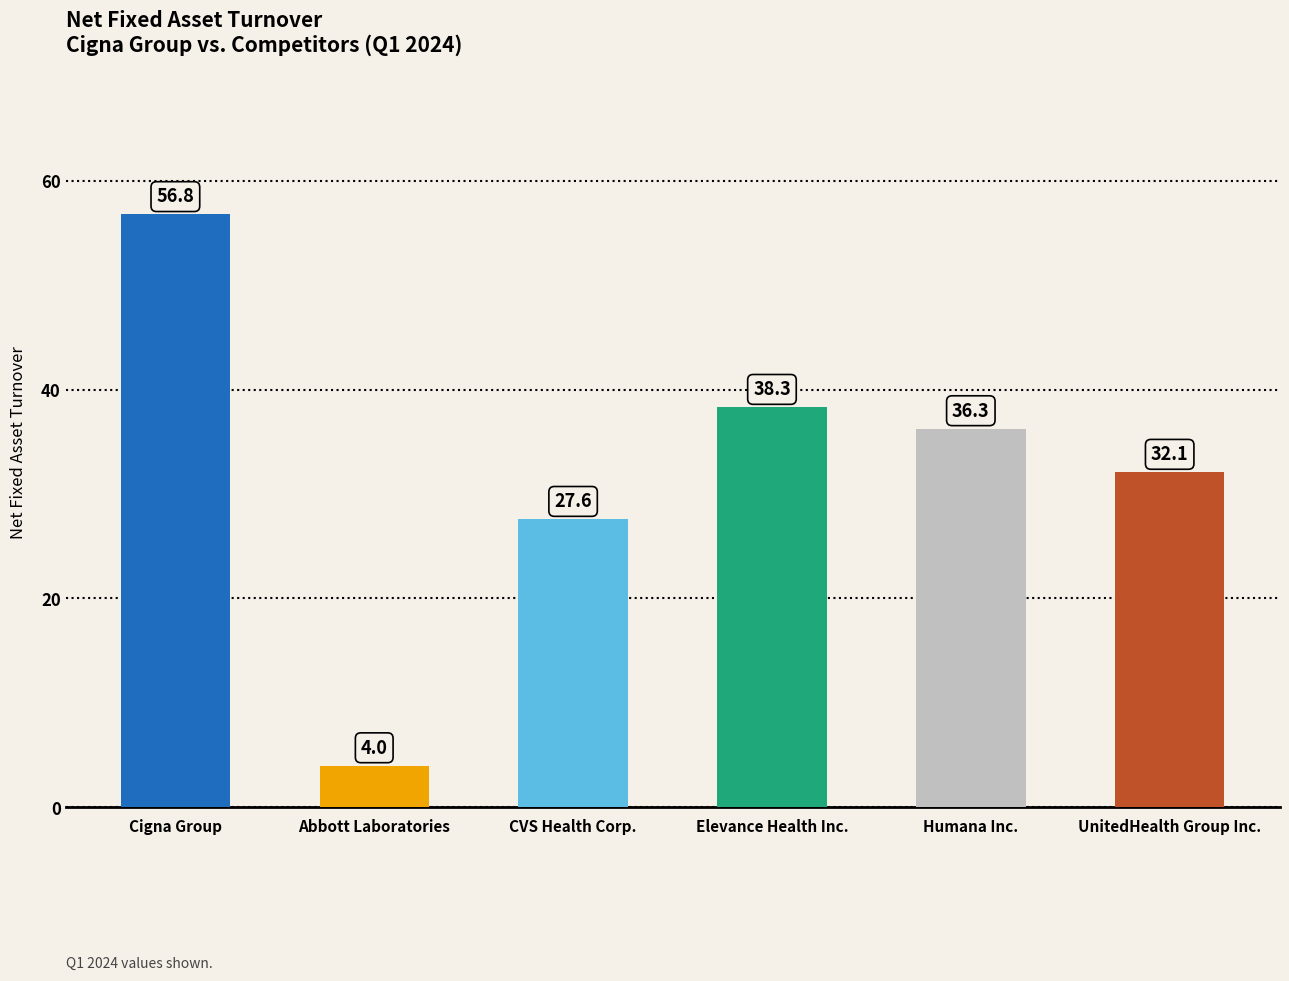

Which label corresponds to the largest value in the chart?

Cigna Group